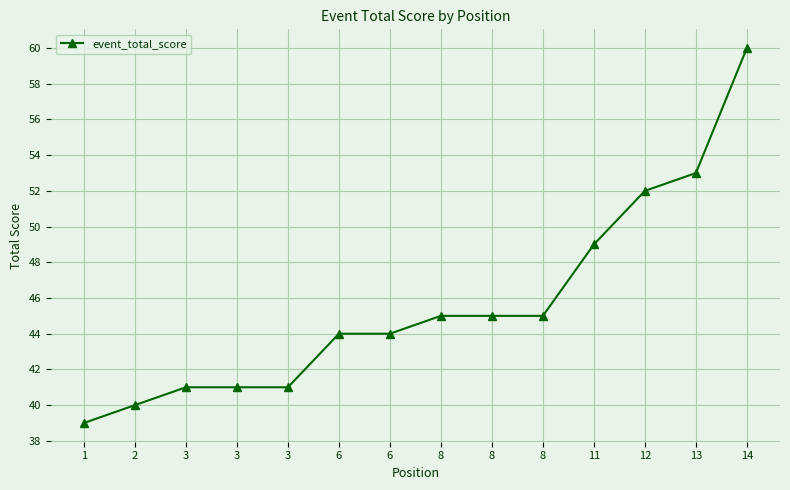

What is the maximum value shown in the chart?

60